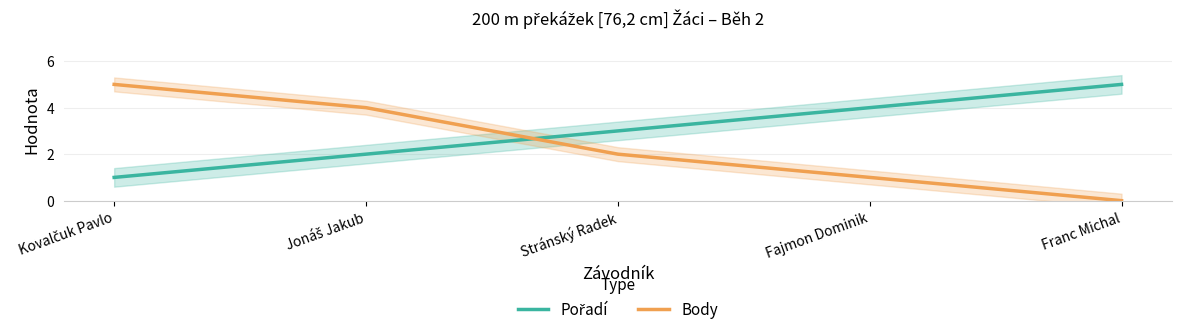

Which series ends up on top after the final intersection of Body and Pořadí?

Pořadí